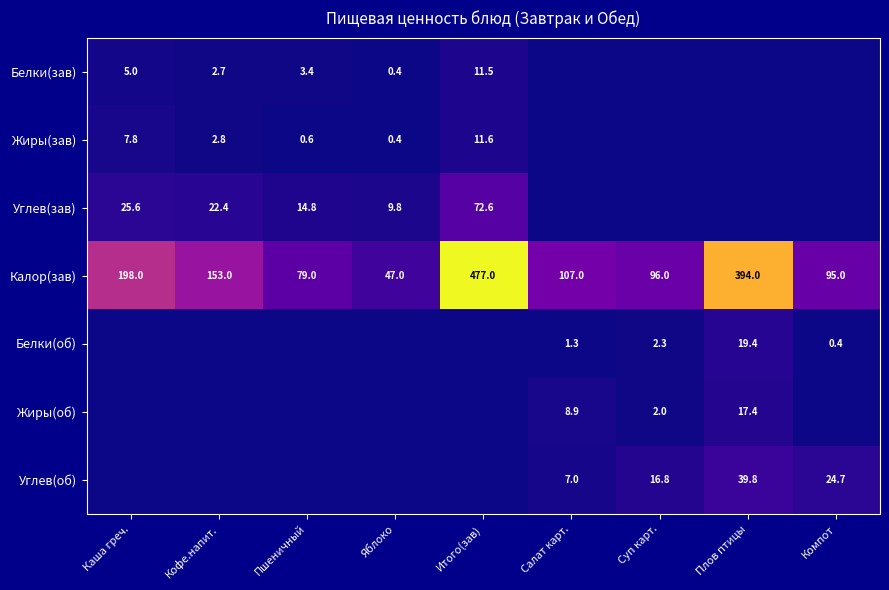

List the labels in order of Калор(зав) value, largest first.

Итого(зав), Плов птицы, Каша греч., Кофе.напит., Салат карт., Суп карт., Компот, Пшеничный, Яблоко